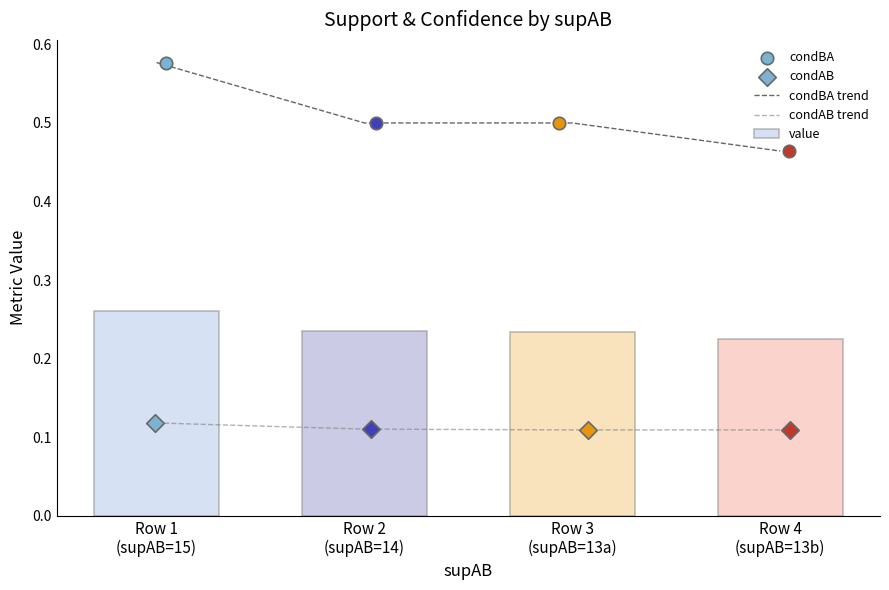

Which series contains the lowest Y value?

condAB trend